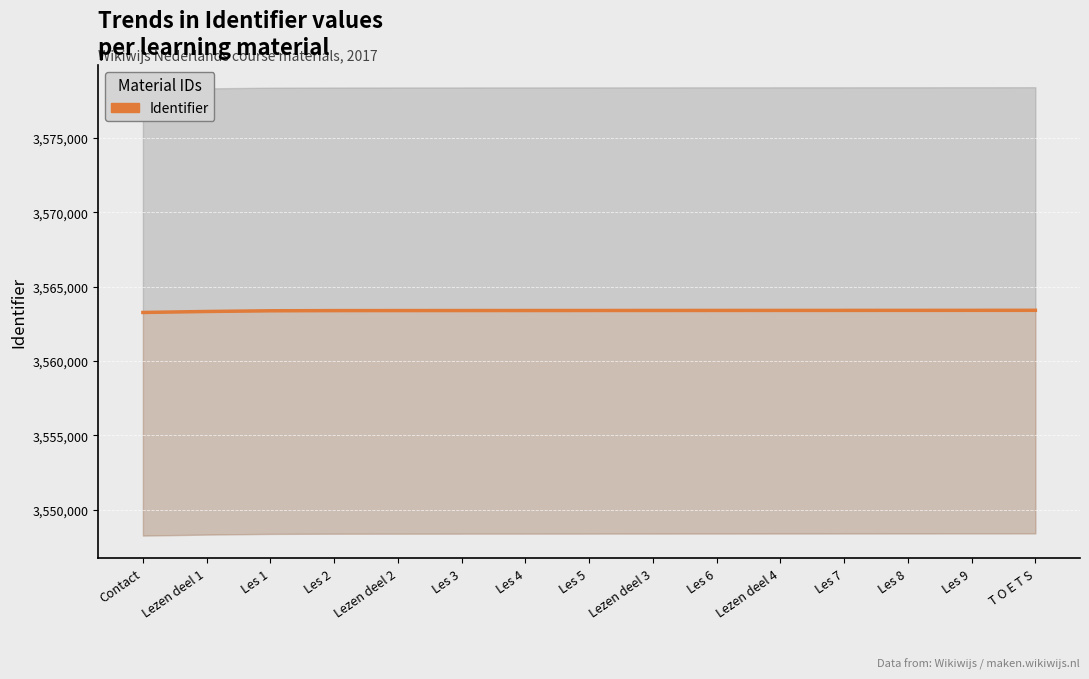

Which category has the highest value across all series?

T O E T S